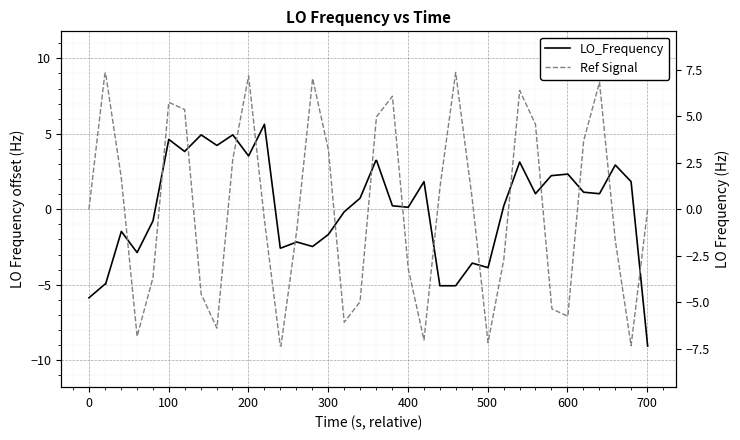

Is the value of LO_Frequency at 14 greater than the value of Ref Signal at 12?

No